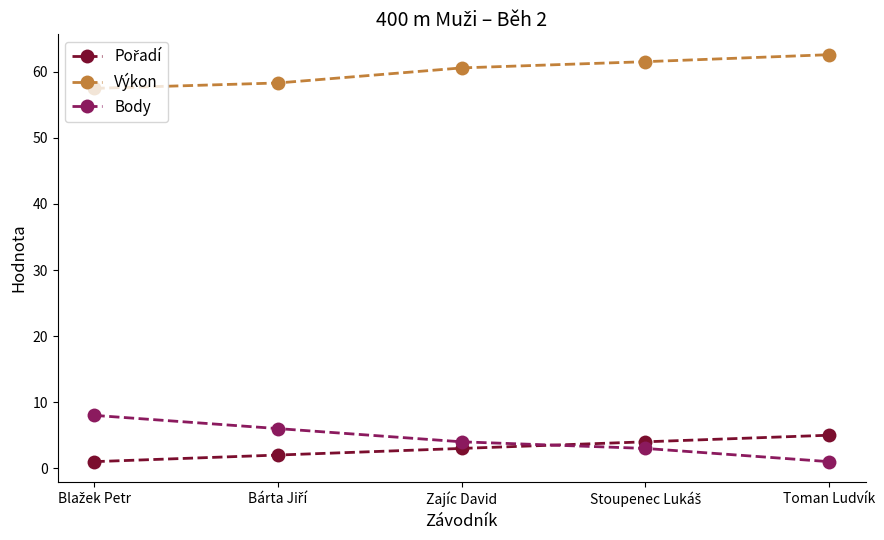

True or false: Body and Výkon cross at least once.

False